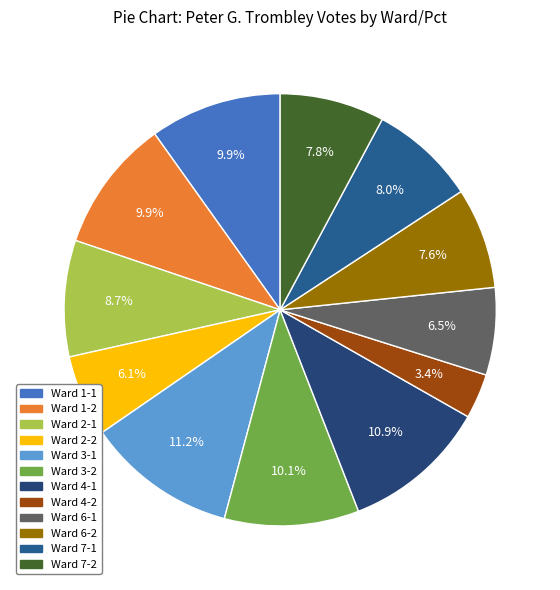

To the nearest percent, what percentage of the pie is Ward 2-2?

6%